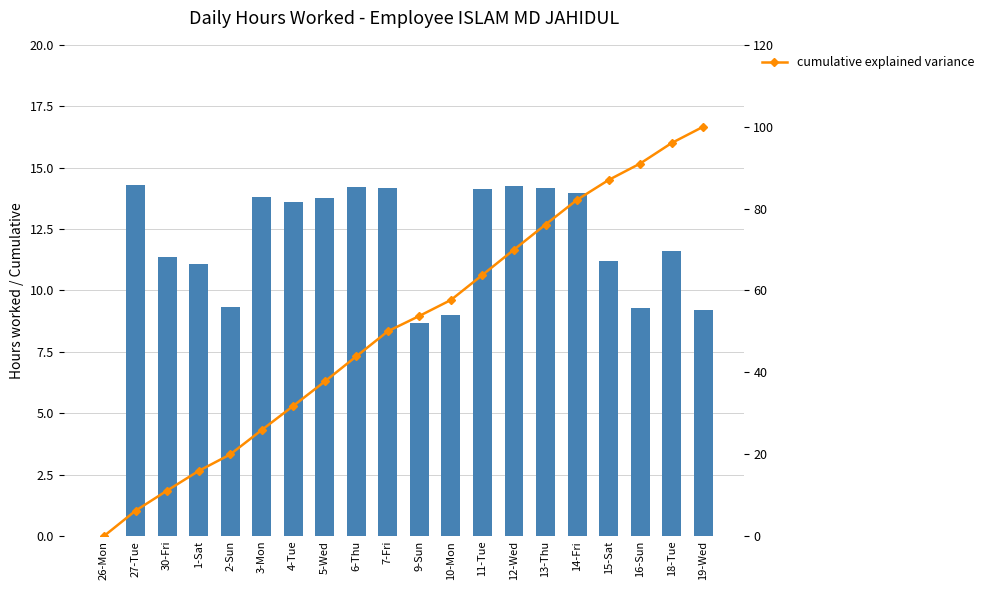

Are the bars horizontal?

No